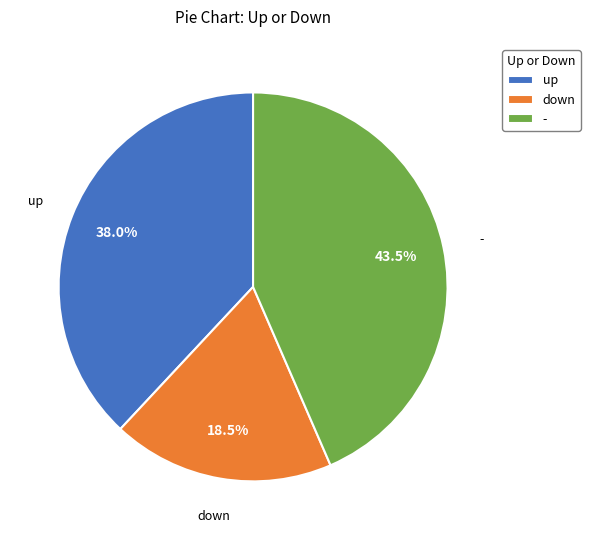

What is the total percentage of - and up?

81.5%